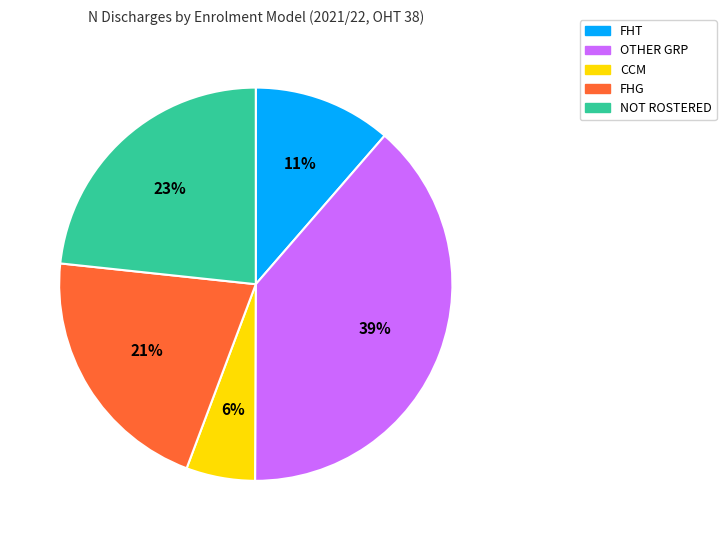

Between FHG and NOT ROSTERED, which is larger?

NOT ROSTERED